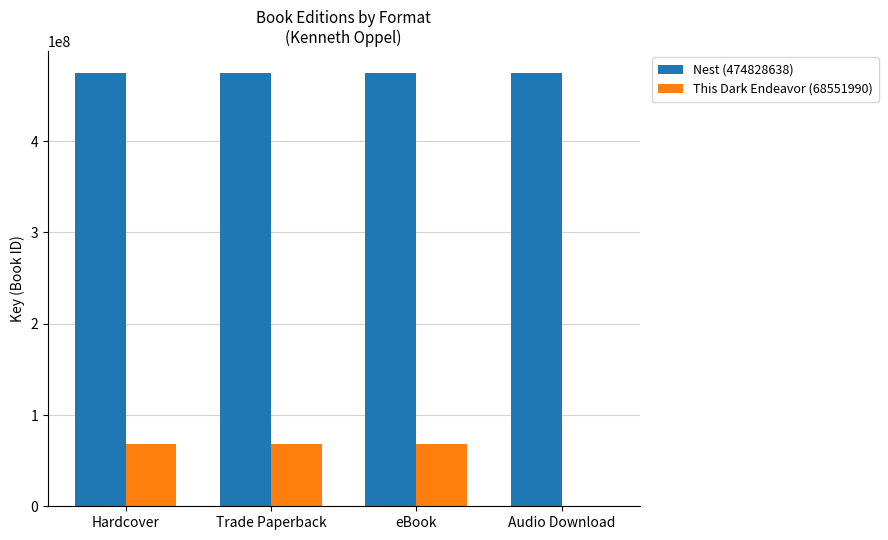

Are the bars grouped side by side (vs. stacked)?

Yes